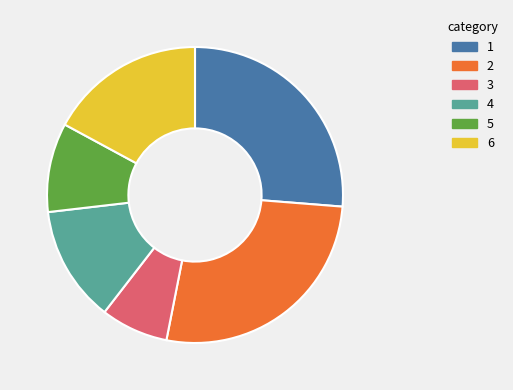

How many slices are in this pie chart?

6